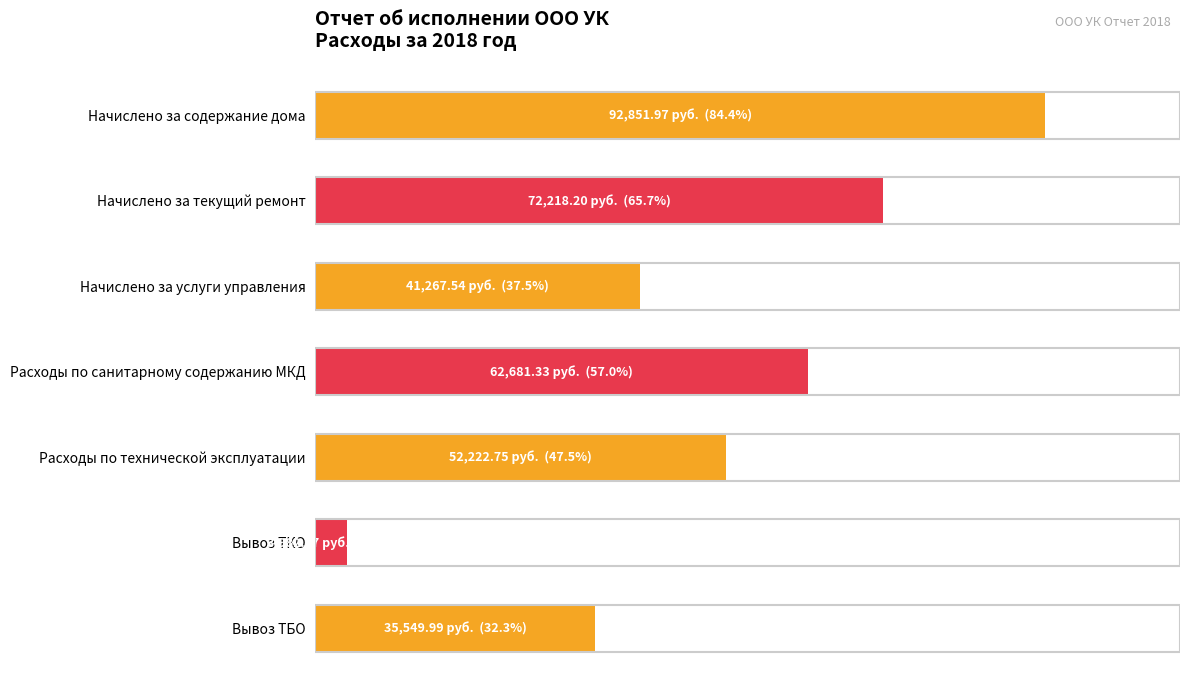

Are the bars grouped side by side (vs. stacked)?

No